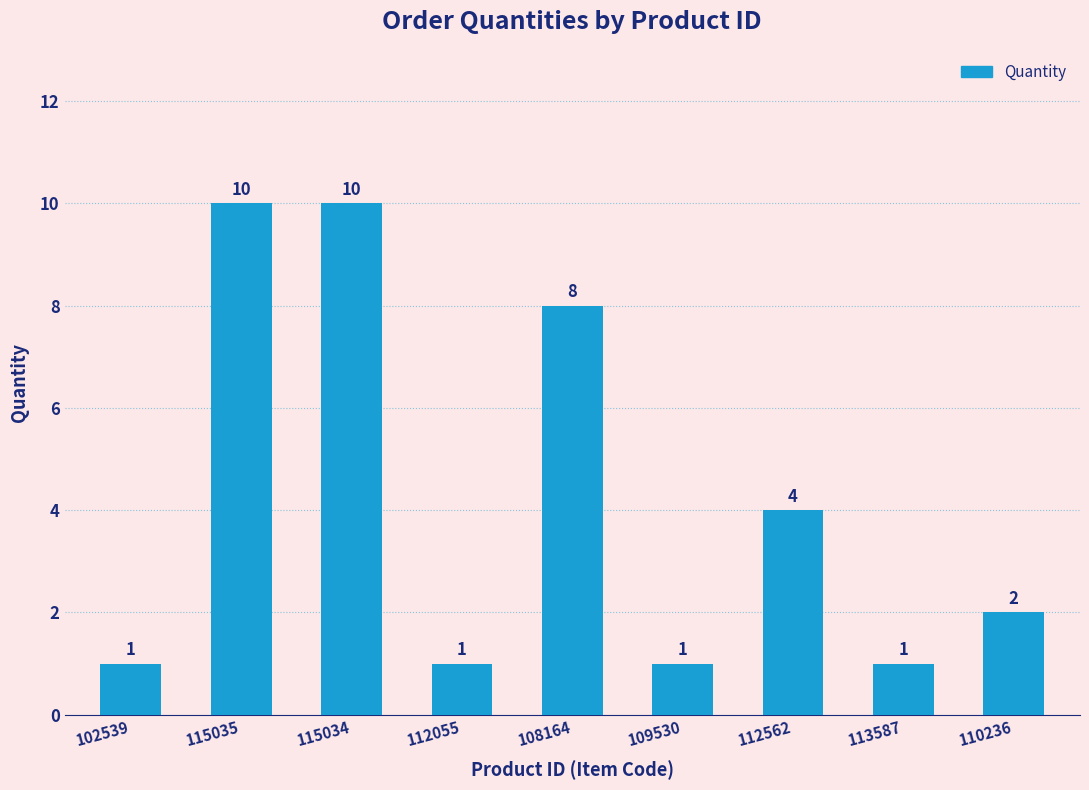

What is the greatest value displayed?

10